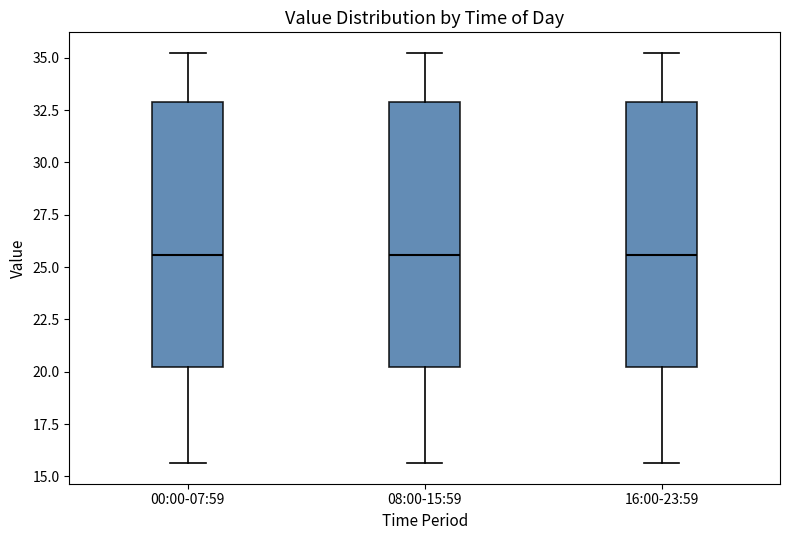

Reading left to right, transcribe this box plot: for each box, give where its median line is, the range the box spans, and where its two whiskers end, as read against the y-axis. The values are not printed on the chart, so give them approximately, as read against the axis.

00:00-07:59: median 25.5, box 20.0 to 33.0, whiskers 15.5 to 35.0
08:00-15:59: median 25.5, box 20.0 to 33.0, whiskers 15.5 to 35.0
16:00-23:59: median 25.5, box 20.0 to 33.0, whiskers 15.5 to 35.0